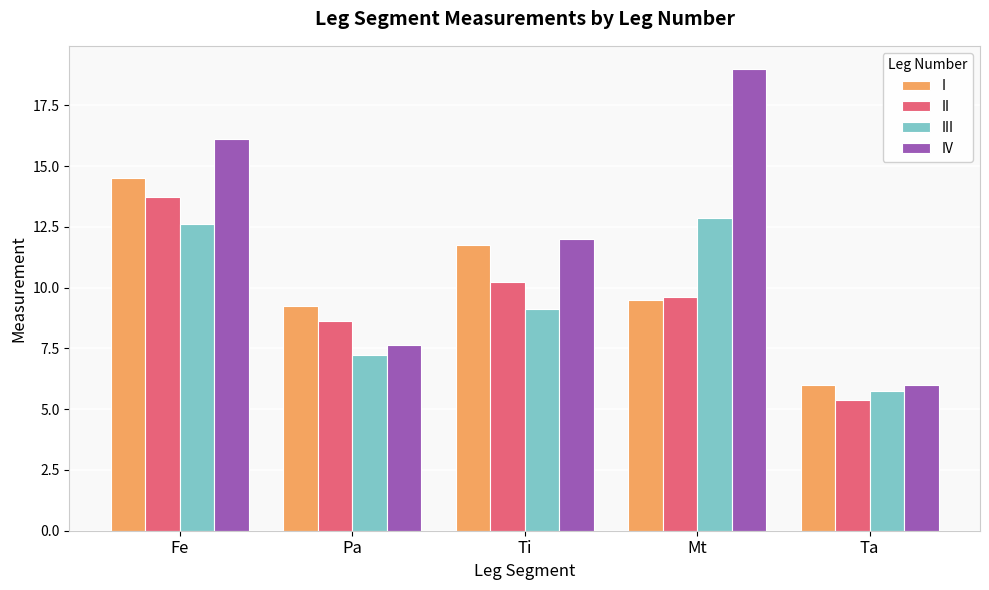

What is the spread (max minus min) of values at Fe?

3.5